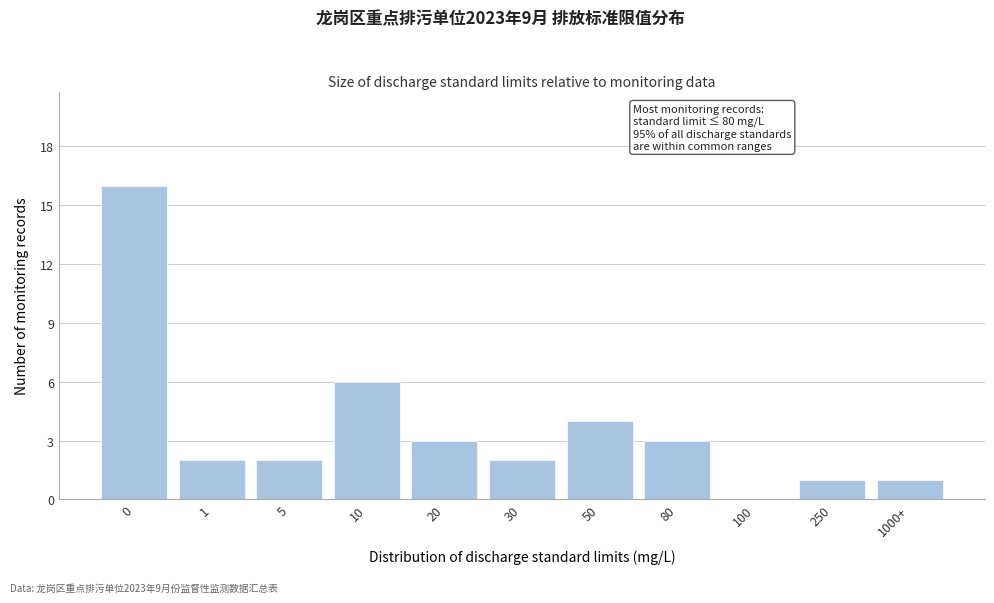

Reading right to left, list all the values displayed in this chart.

1000+=1	250=1	100=0	80=3	50=4	30=2	20=3	10=6	5=2	1=2	0=16